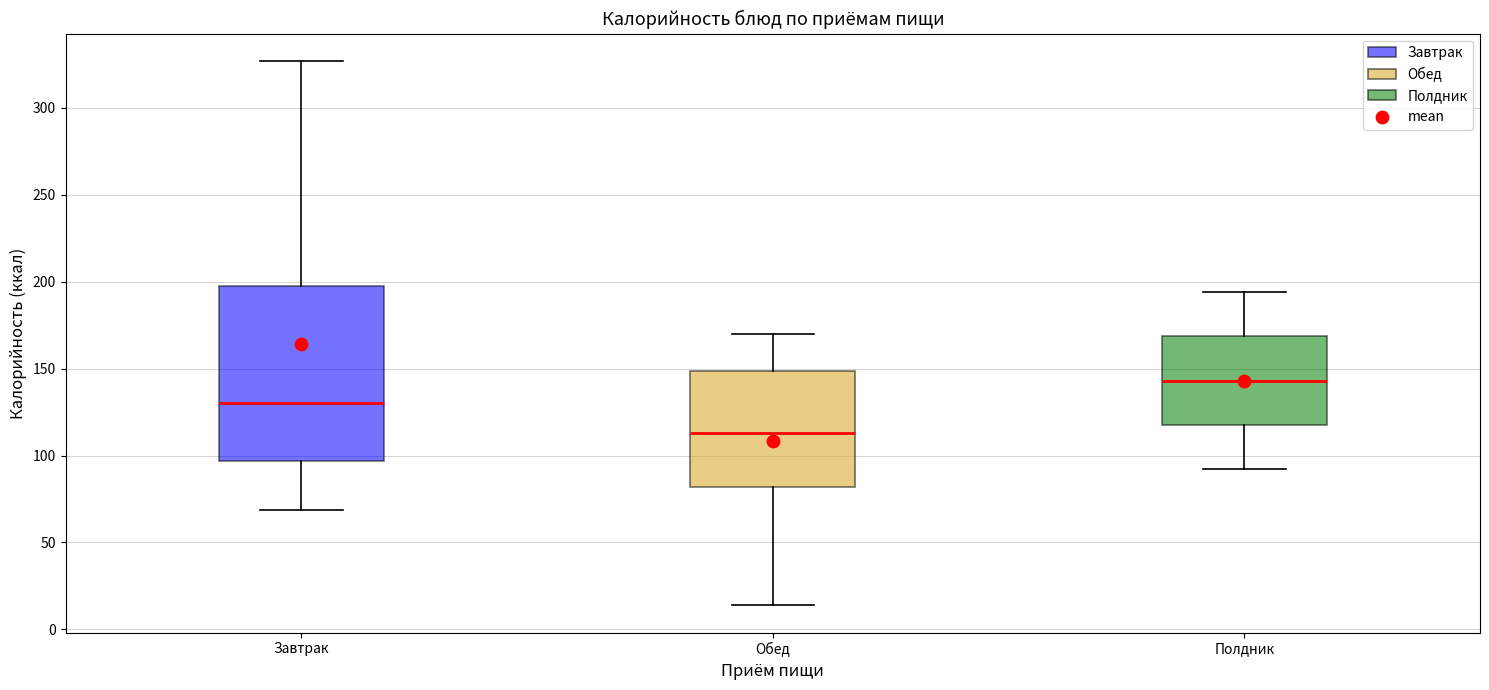

Comparing the boxes themselves (not the whiskers), which one is the tallest?

Завтрак